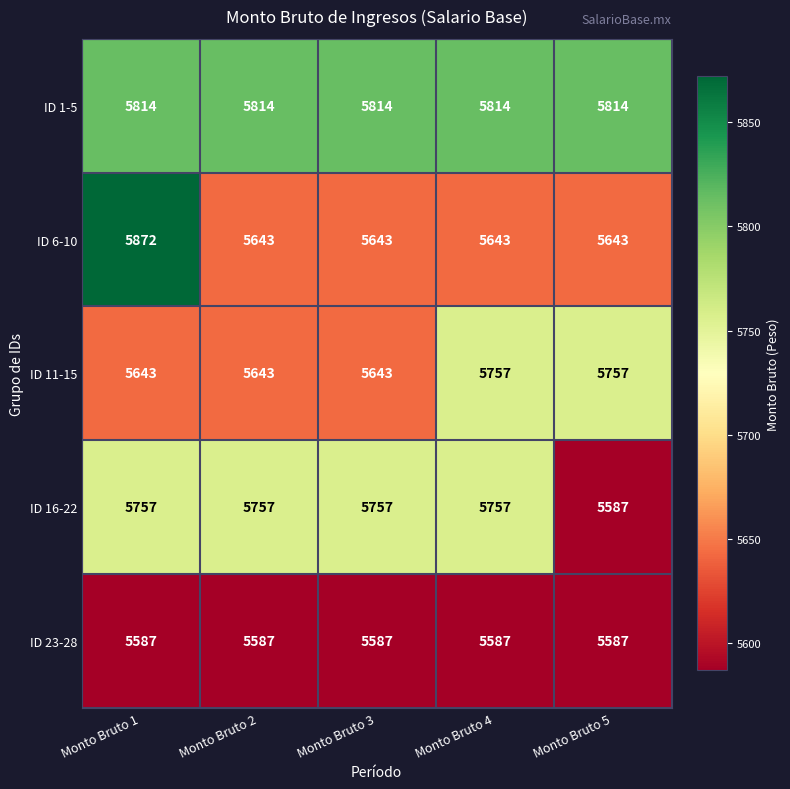

Which category has the highest value across all series?

Monto Bruto 1